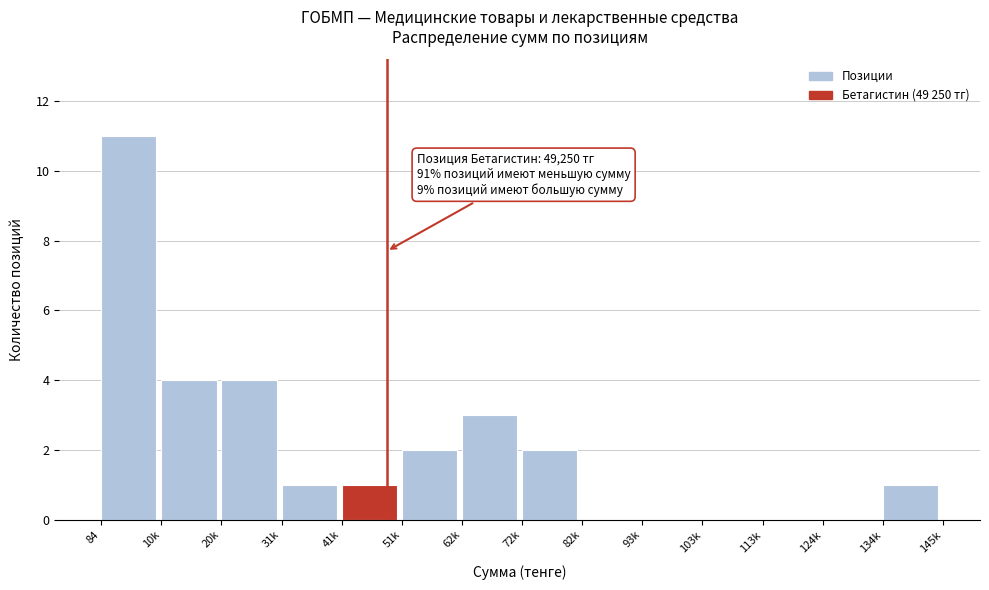

Reading left to right, extract all data points from this chart.

84=11	10k=4	20k=4	31k=1	41k=1	51k=2	62k=3	72k=2	82k=0	93k=0	103k=0	113k=0	124k=0	134k=1